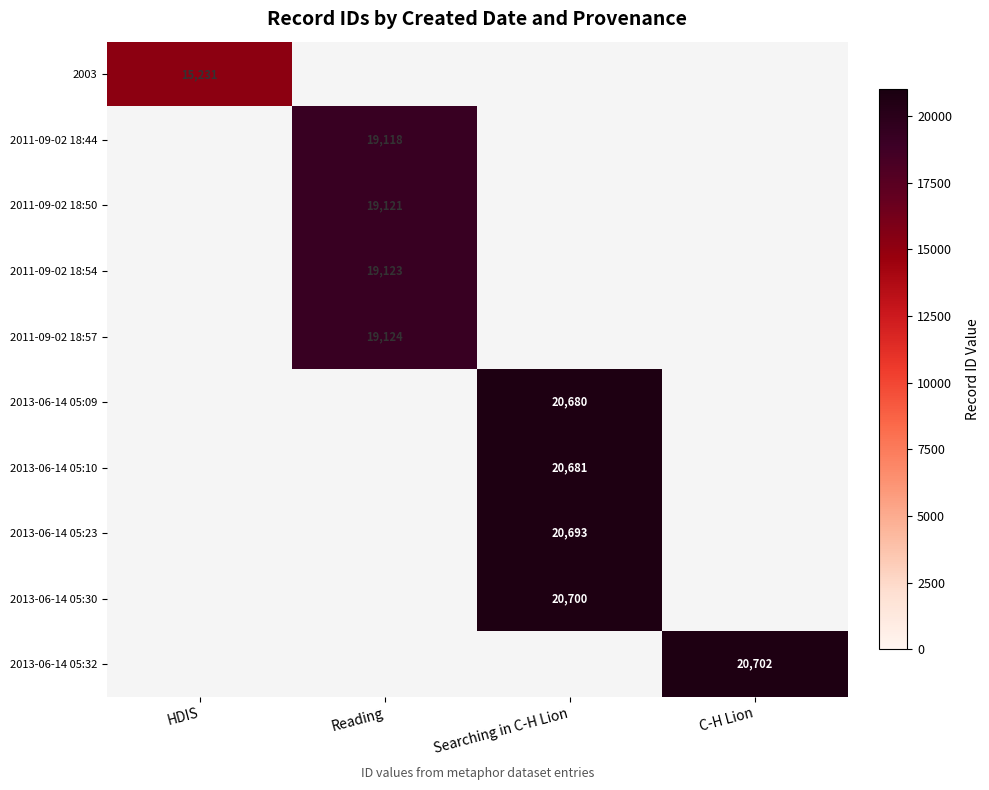

True or false: 2013-06-14 05:32 has a value of 9493 at C-H Lion.

False